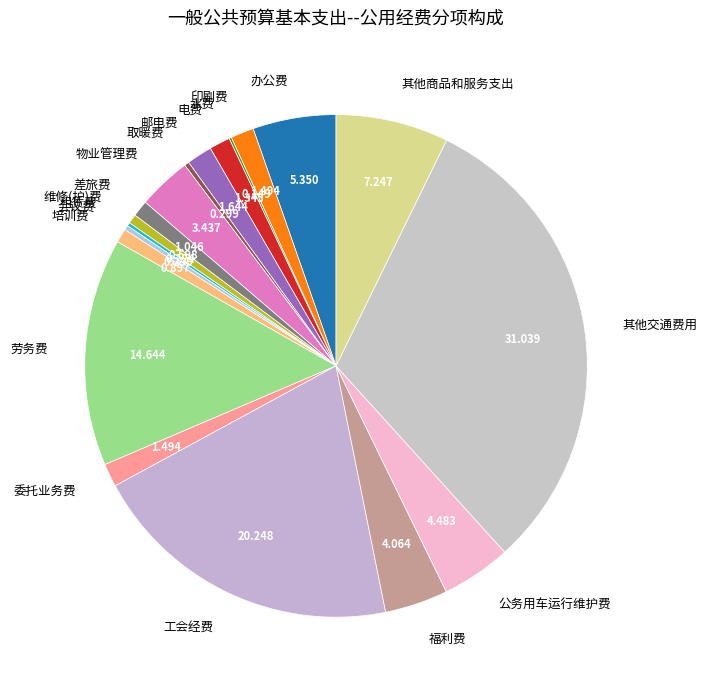

What is the largest slice in the pie chart?

其他交通费用